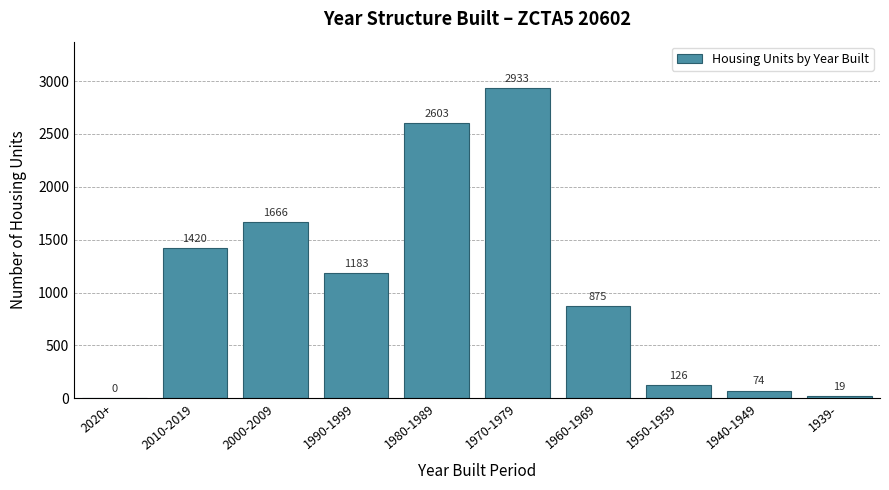

Reading left to right, extract all data points from this chart.

2020+=0	2010-2019=1420	2000-2009=1666	1990-1999=1183	1980-1989=2603	1970-1979=2933	1960-1969=875	1950-1959=126	1940-1949=74	1939-=19